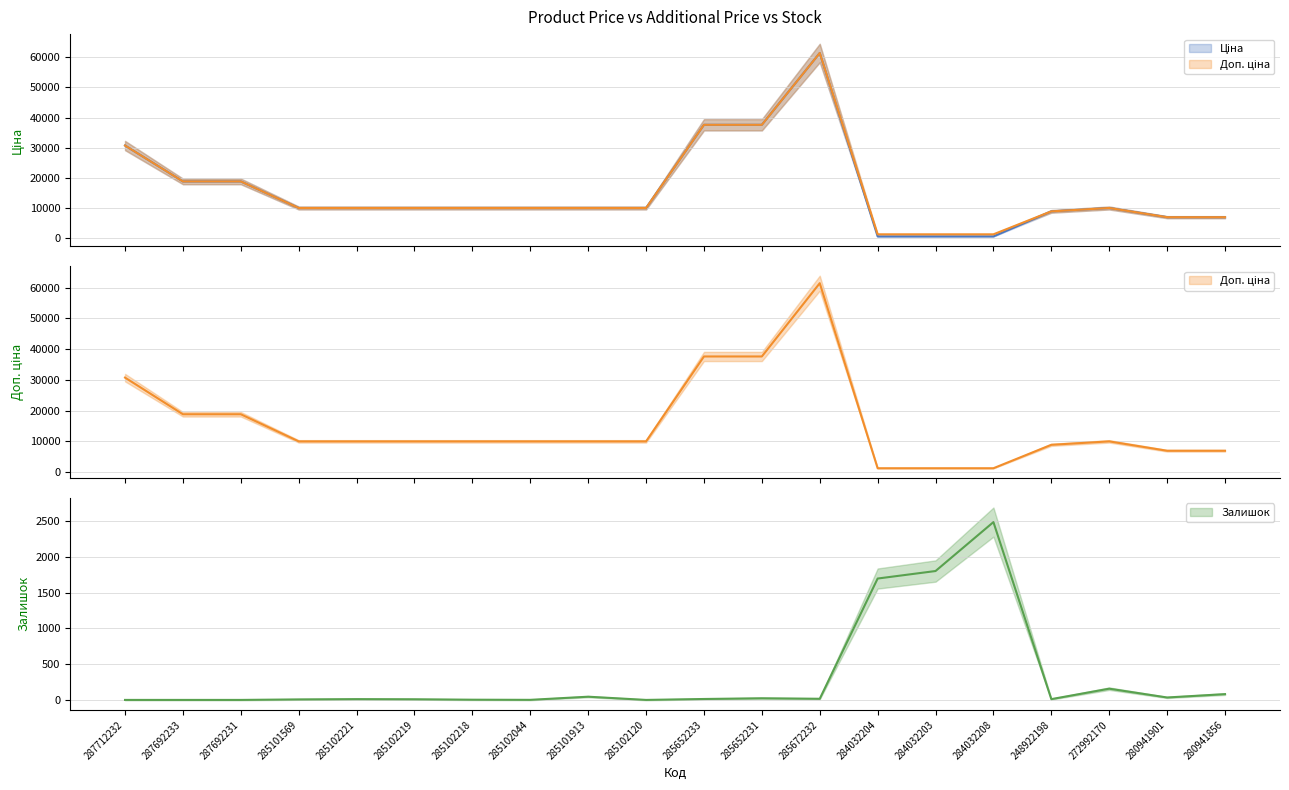

What is the total value across all series at 287712232?

61434.3